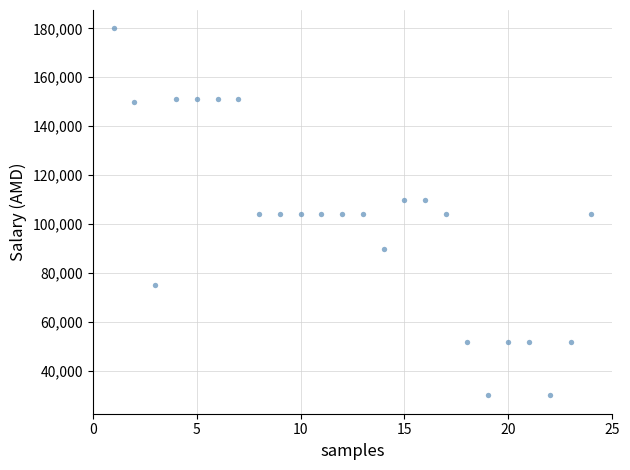

What is the range of X values (max minus min)?

23